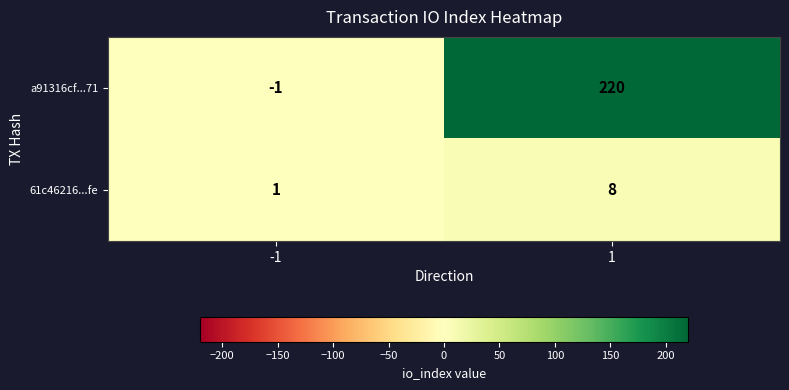

Reading left to right, what are all the values shown in this chart?

a91316cf...71: -1=-1	1=220
61c46216...fe: -1=1	1=8